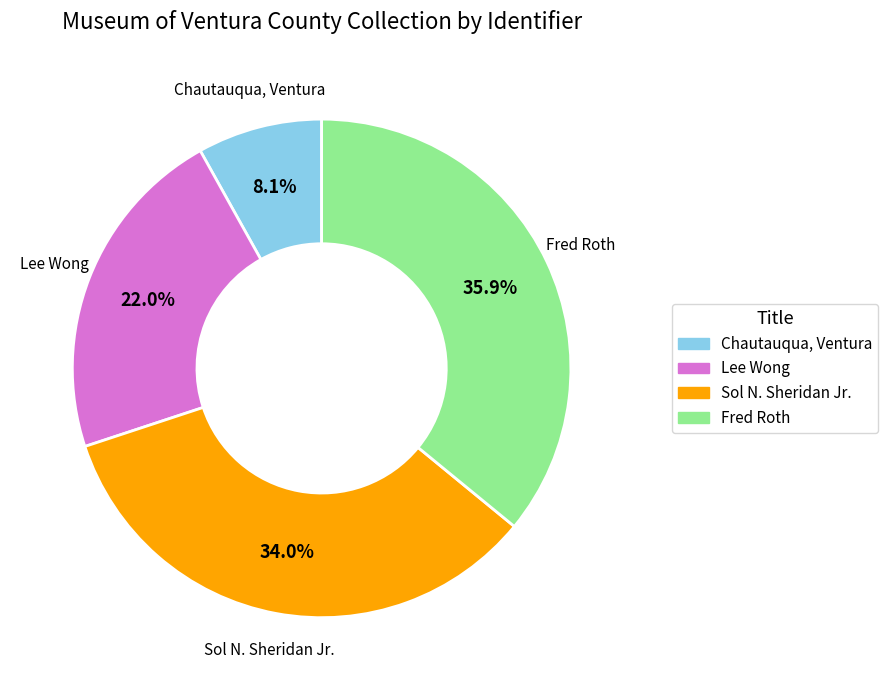

True or false: Fred Roth accounts for 36% of the total.

True